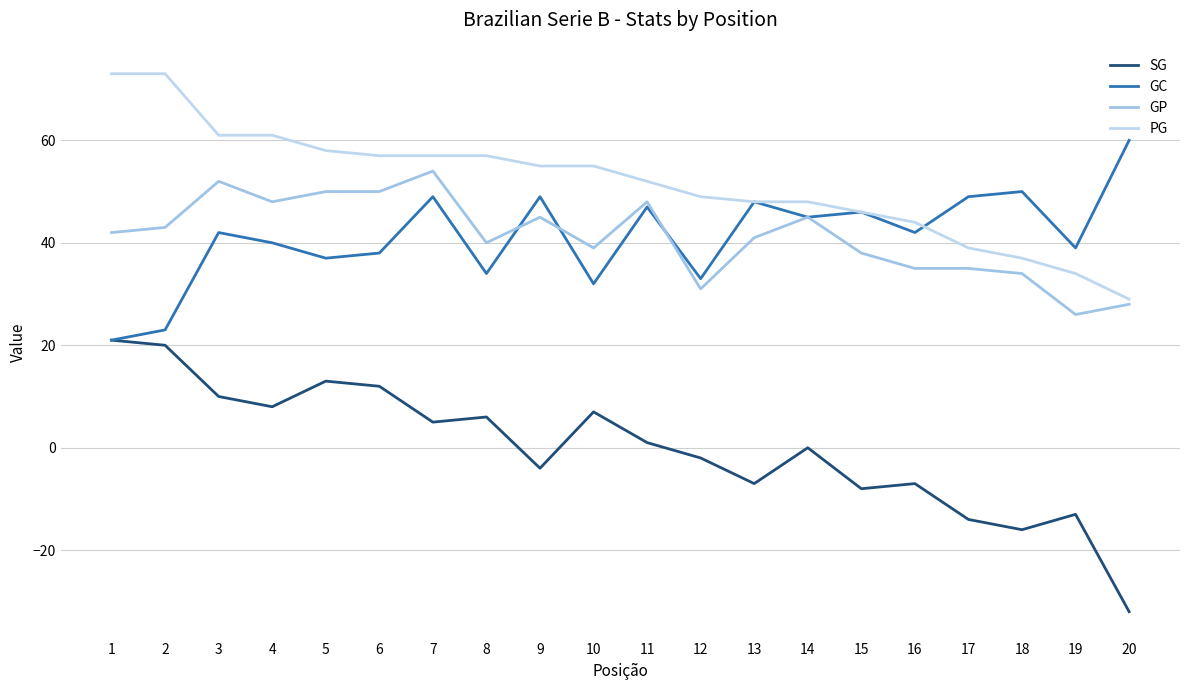

Reading left to right, list all the values displayed in this chart.

SG: 21	20	10	8	13	12	5	6	-4	7	1	-2	-7	0	-8	-7	-14	-16	-13	-32
GC: 21	23	42	40	37	38	49	34	49	32	47	33	48	45	46	42	49	50	39	60
GP: 42	43	52	48	50	50	54	40	45	39	48	31	41	45	38	35	35	34	26	28
PG: 73	73	61	61	58	57	57	57	55	55	52	49	48	48	46	44	39	37	34	29